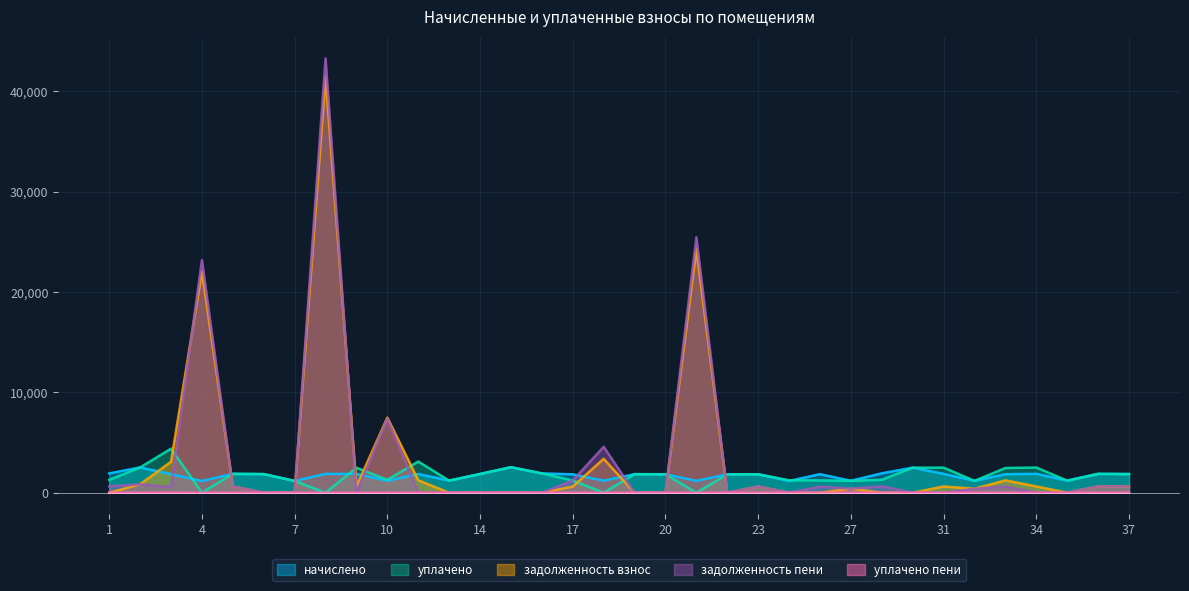

Reading right to left, what are all the values shown in this chart?

начислено: 1858.3	1876.7	1202.0	1880.4	1847.2	1183.5	1873.0	2496.1	1928.3	1190.9	1843.5	1172.5	1836.1	1832.4	1179.8	1839.8	1847.2	1198.3	1828.7	1920.9	2540.3	1865.6	1205.6	1862.0	1190.9	1865.6	1876.7	1172.5	1854.6	1876.7	1165.1	1850.9	2518.2	1920.9
уплачено: 1858.3	1876.7	1202.0	2507.2	2462.9	1183.5	2497.3	2496.1	1285.6	1190.9	1229.0	1239.8	1836.1	1832.4	0.0	1839.8	1847.2	0.0	1219.2	1920.9	2540.3	1865.6	1205.6	3103.2	1286.1	2487.3	0.0	1172.5	1854.6	1876.7	0.0	4389.1	2518.1	1280.9
задолженность взнос: 619.4	625.6	0.0	626.8	1231.5	394.5	624.3	0.0	0.0	397.0	0.0	0.0	612.0	0.0	24266.8	0.0	0.0	3377.1	609.6	0.0	0.0	0.0	0.0	1241.3	7479.8	621.7	41386.4	0.0	0.0	625.6	22017.6	3084.8	839.3	0.0
задолженность пени: 619.4	625.6	0.0	0.0	615.7	394.5	0.0	0.0	642.7	397.0	614.5	0.0	612.0	0.0	25446.7	0.0	0.0	4575.4	1219.2	0.0	0.0	0.0	0.0	0.0	7384.7	0.0	43263.1	0.0	0.0	625.6	23182.6	546.6	839.4	640.0
уплачено пени: 0.0	0.0	0.0	0.0	0.0	0.0	0.0	0.0	0.0	0.0	0.0	5.3	0.0	0.0	0.0	0.0	0.0	0.0	0.0	0.0	0.0	0.0	0.0	4.1	0.0	0.0	0.0	0.0	0.0	0.0	0.0	10.1	0.0	0.0